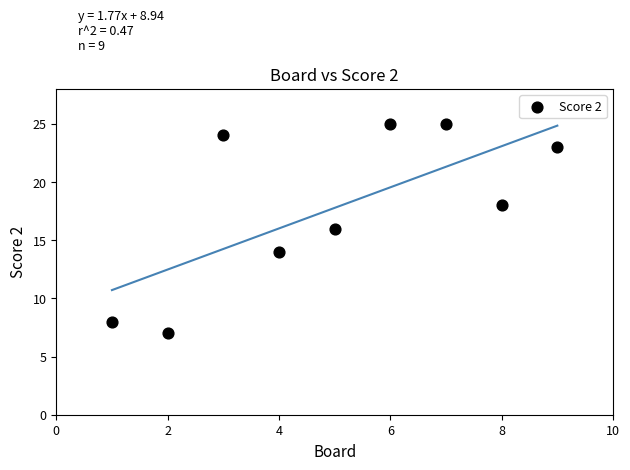

What is the average X value?

5